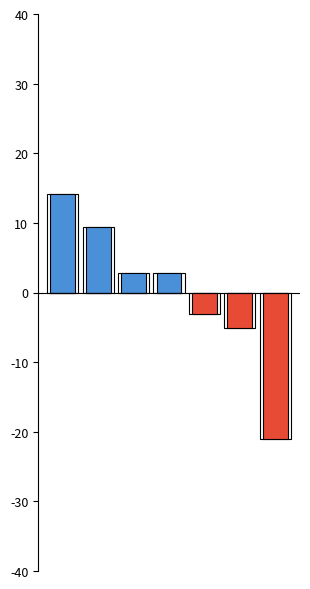

How many values in the Below Mean Extension series are below 0?

3